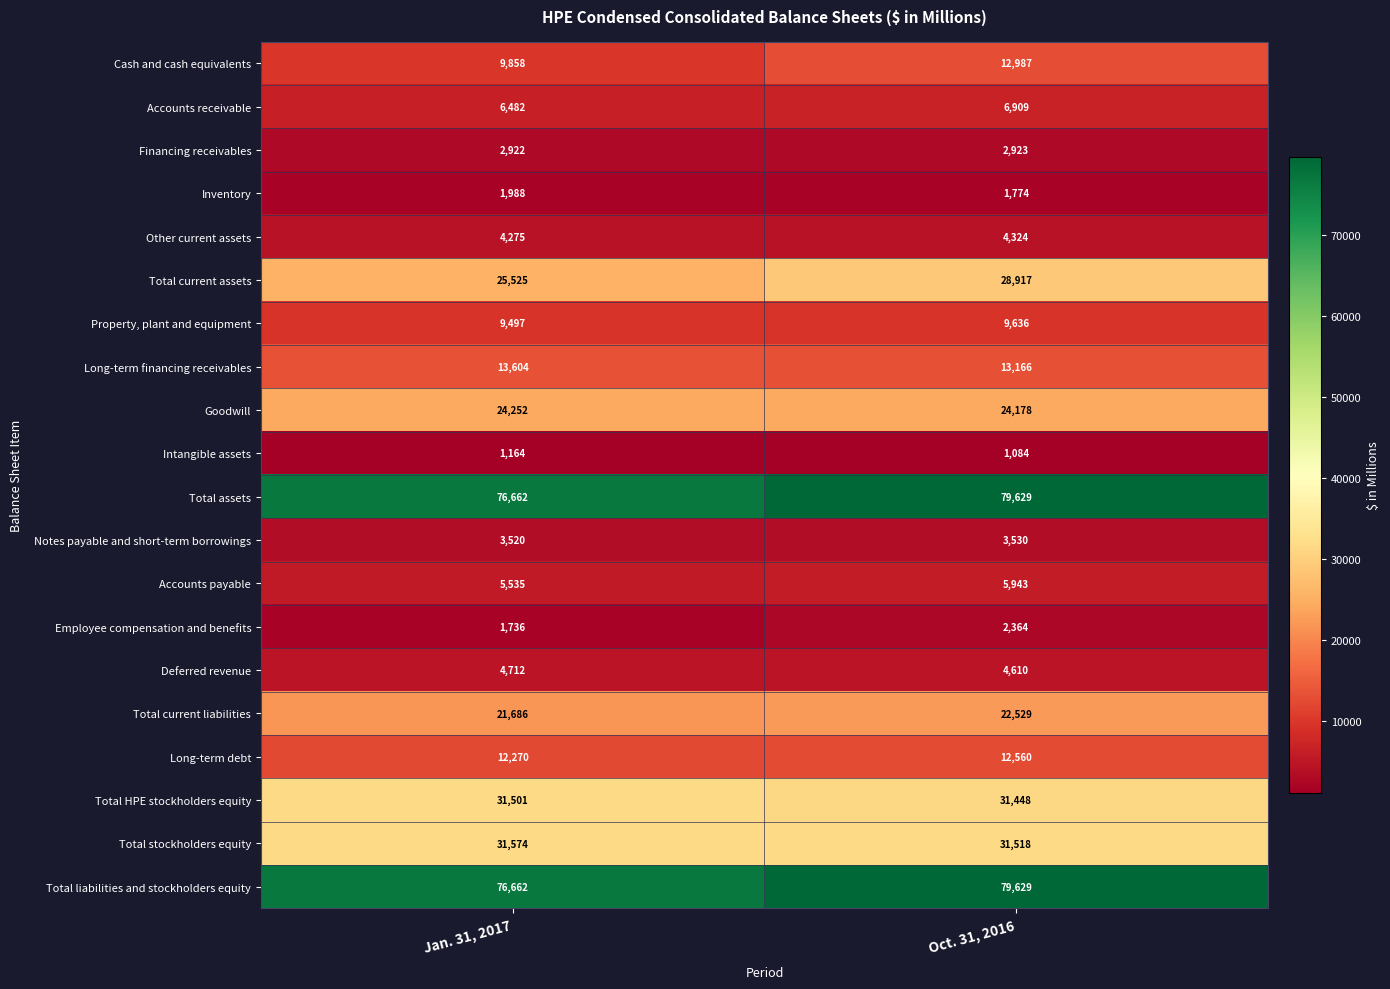

How many distinct data groups are displayed?

20